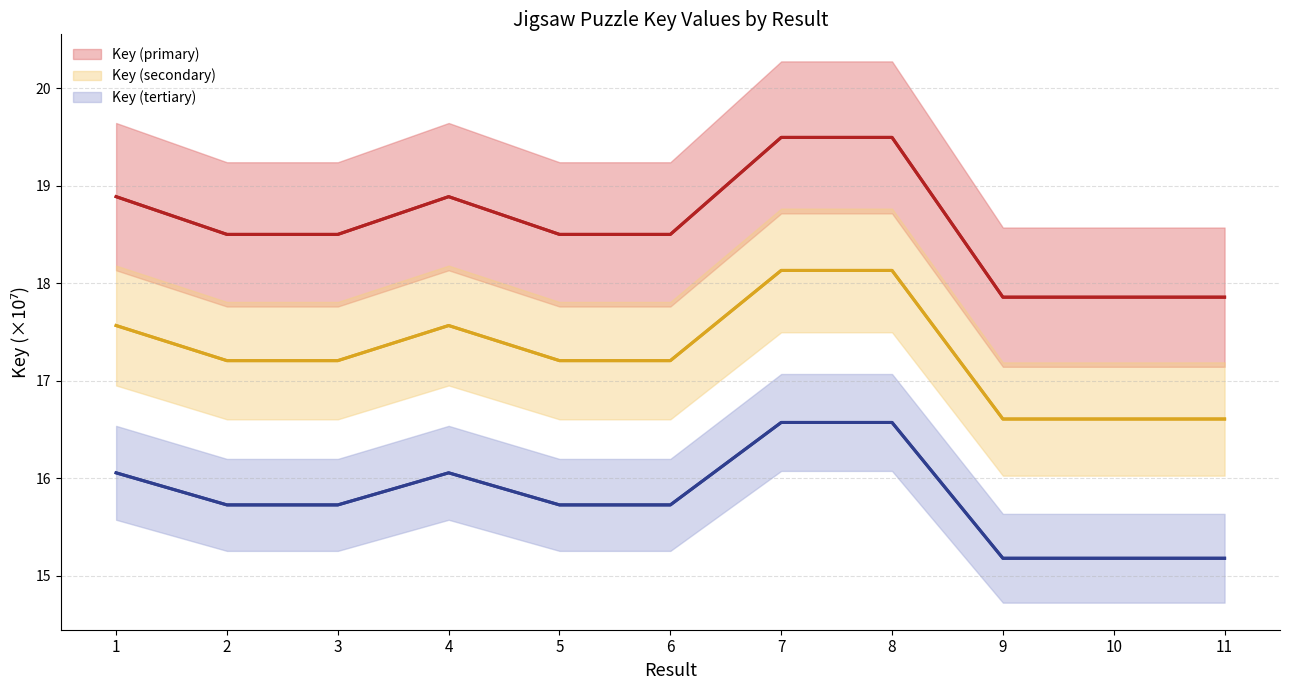

Where does the Key (primary) series first go above 18?

1